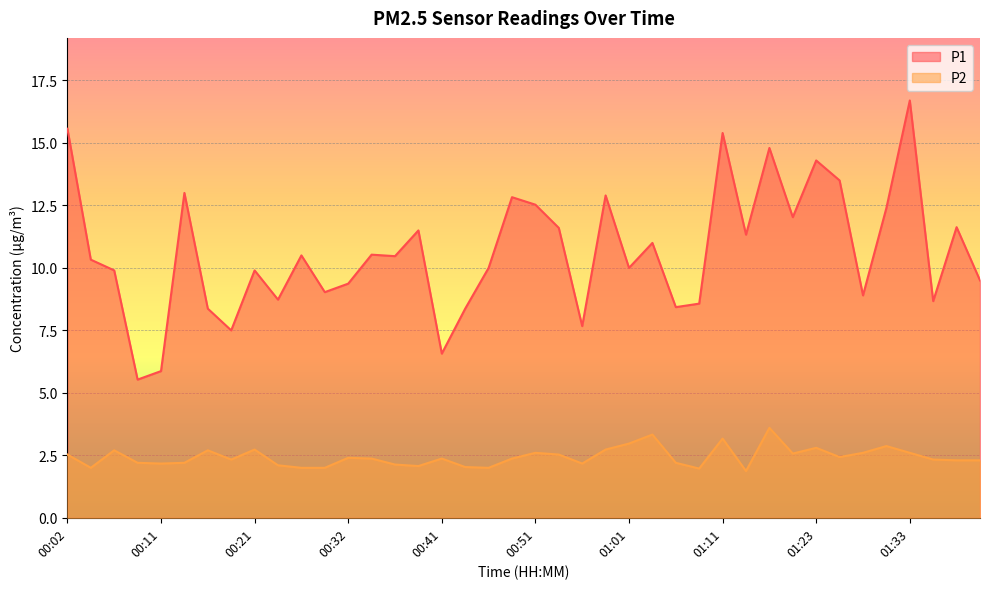

How many interior local peaks does the P2 series have?

11